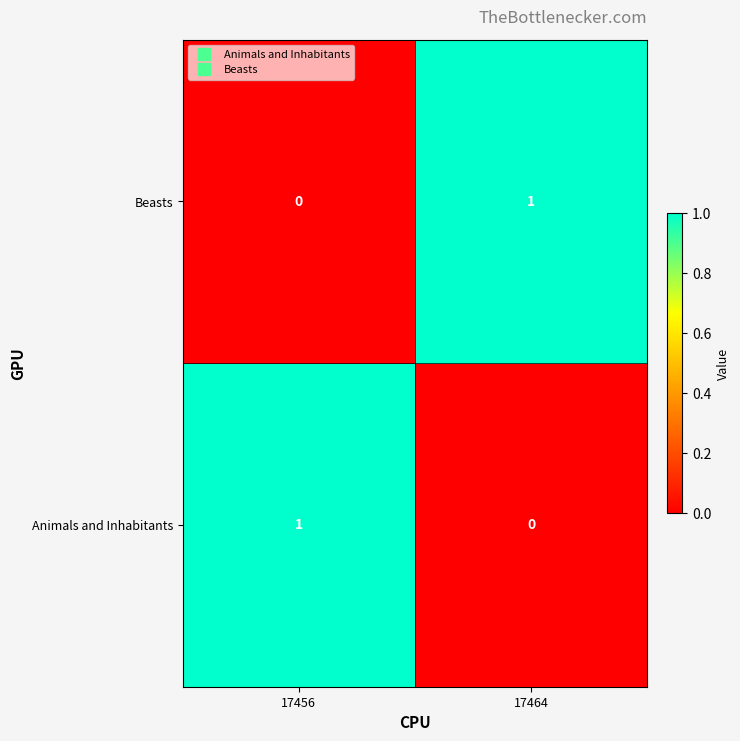

How many values in the Animals and Inhabitants series are below 1?

1